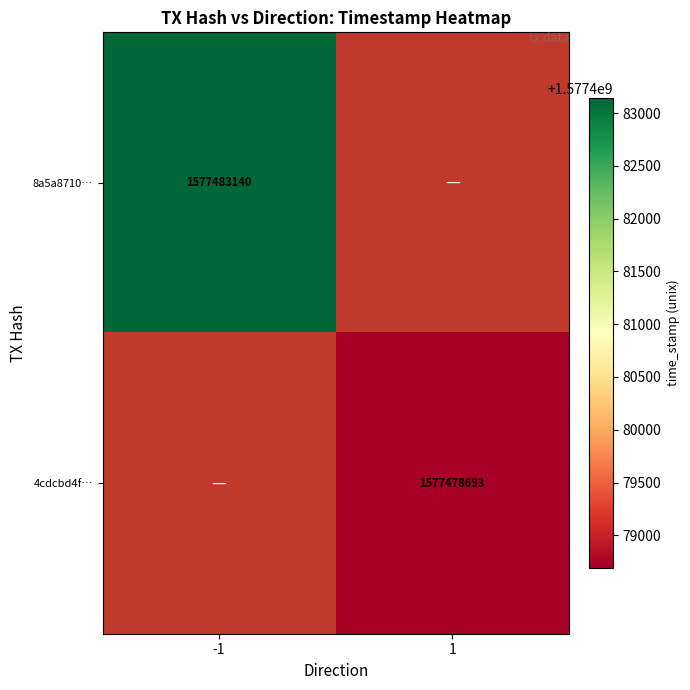

Is it true that 4cdcbd4f… equals 470938096 at 1?

False